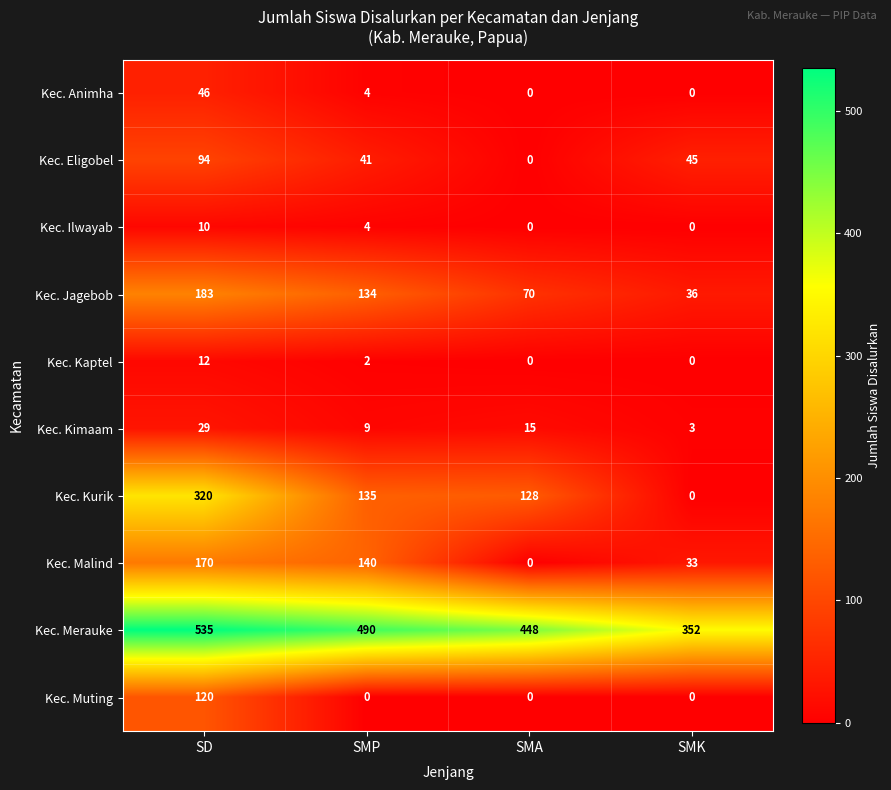

Which series has the widest spread of values?

Kec. Kurik